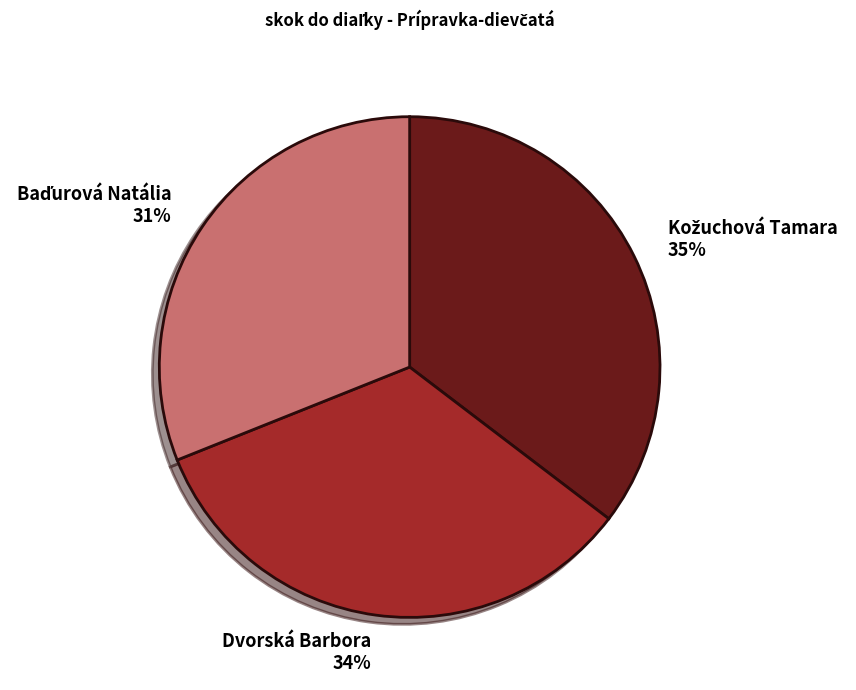

True or false: Dvorská Barbora 34% accounts for 34% of the total.

True